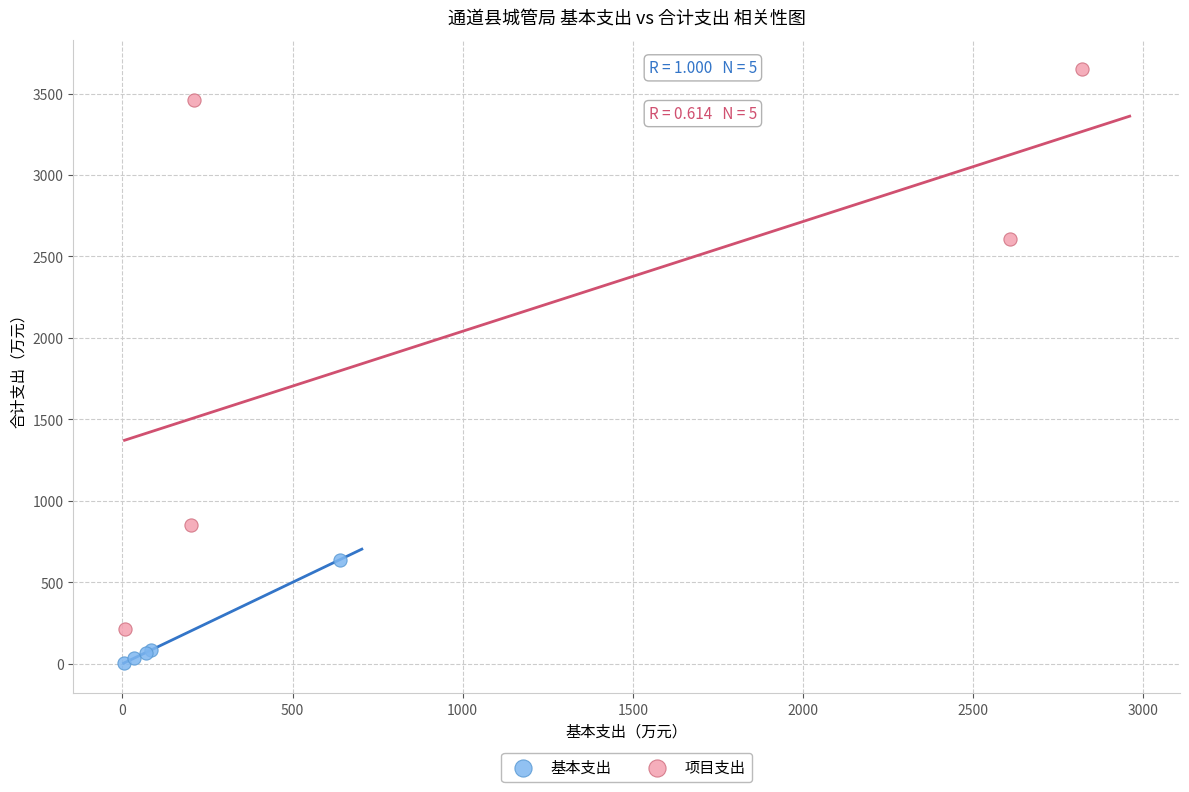

What are all the series names shown in the legend?

基本支出, 项目支出